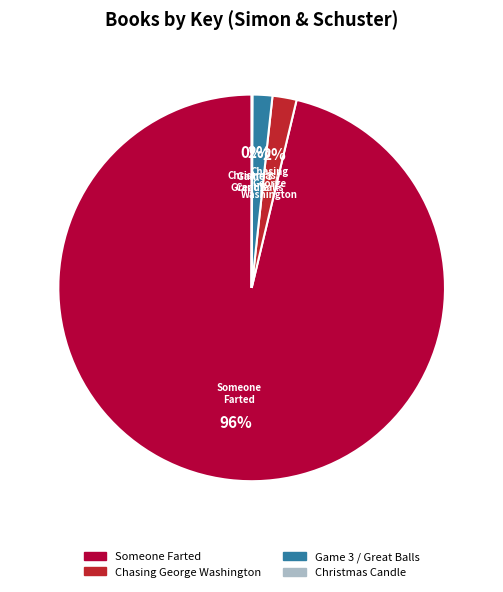

Does any single category account for the majority?

Yes